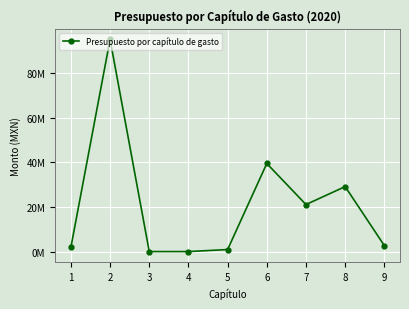

Is this an area chart (filled region under the line)?

No